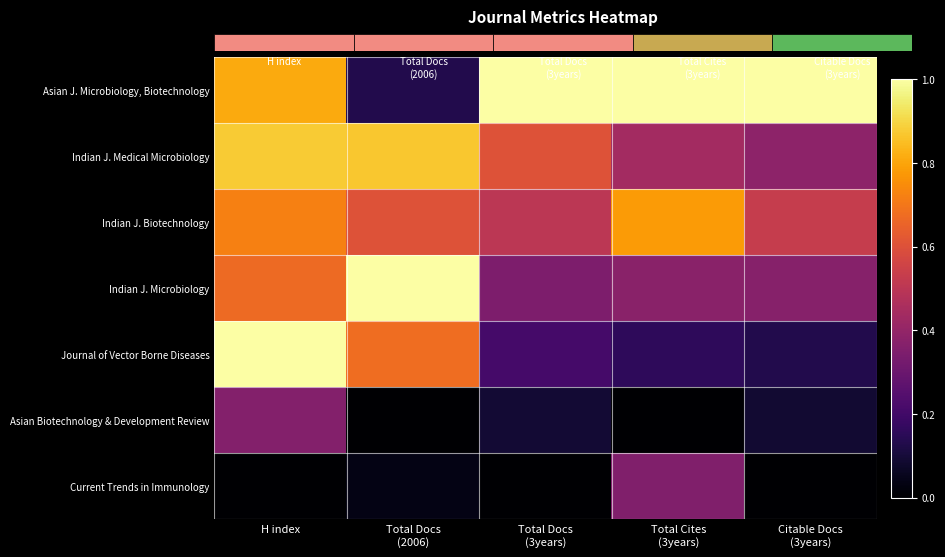

Reading left to right, transcribe all the data shown in this chart.

Asian J. Microbiology, Biotechnology: H index=0.8	Total Docs
(2006)=0.1	Total Docs
(3years)=1.0	Total Cites
(3years)=1.0	Citable Docs
(3years)=1.0
Indian J. Medical Microbiology: H index=0.9	Total Docs
(2006)=0.9	Total Docs
(3years)=0.6	Total Cites
(3years)=0.4	Citable Docs
(3years)=0.4
Indian J. Biotechnology: H index=0.7	Total Docs
(2006)=0.6	Total Docs
(3years)=0.5	Total Cites
(3years)=0.8	Citable Docs
(3years)=0.5
Indian J. Microbiology: H index=0.7	Total Docs
(2006)=1.0	Total Docs
(3years)=0.3	Total Cites
(3years)=0.4	Citable Docs
(3years)=0.4
Journal of Vector Borne Diseases: H index=1.0	Total Docs
(2006)=0.7	Total Docs
(3years)=0.2	Total Cites
(3years)=0.2	Citable Docs
(3years)=0.1
Asian Biotechnology & Development Review: H index=0.4	Total Docs
(2006)=0.0	Total Docs
(3years)=0.1	Total Cites
(3years)=0.0	Citable Docs
(3years)=0.1
Current Trends in Immunology: H index=0.0	Total Docs
(2006)=0.0	Total Docs
(3years)=0.0	Total Cites
(3years)=0.4	Citable Docs
(3years)=0.0